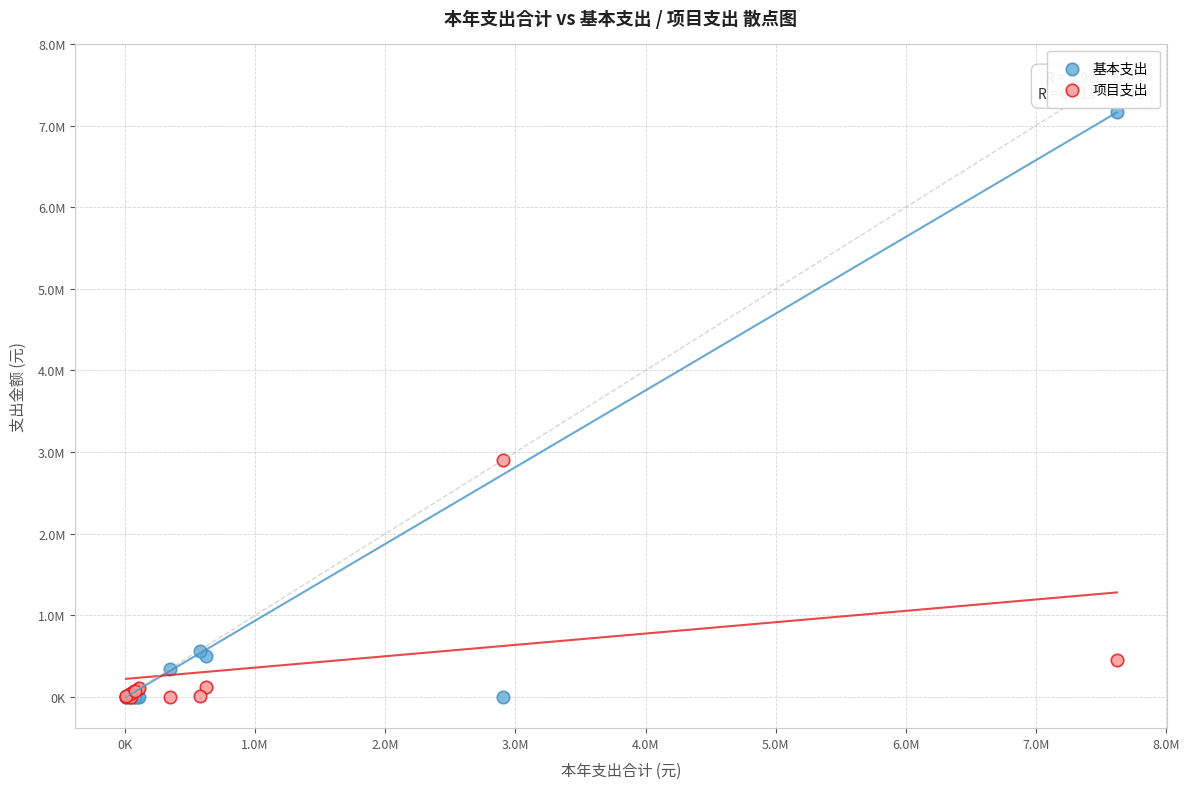

Which series reaches the maximum Y coordinate?

基本支出